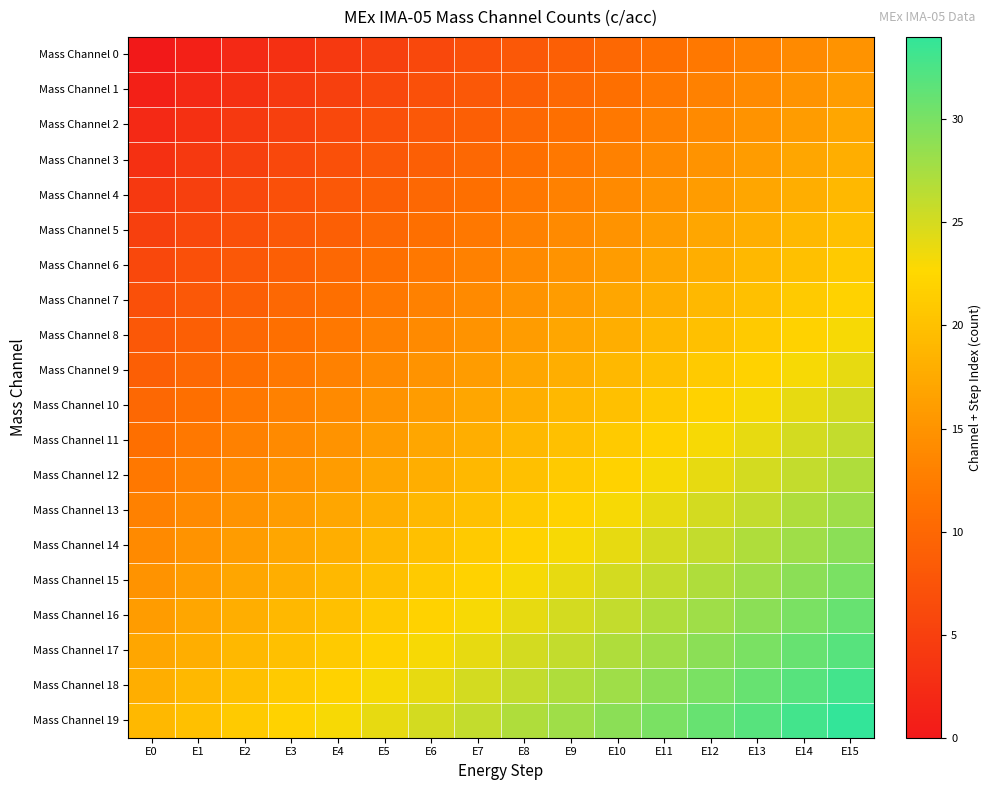

What is the greatest value displayed?

34